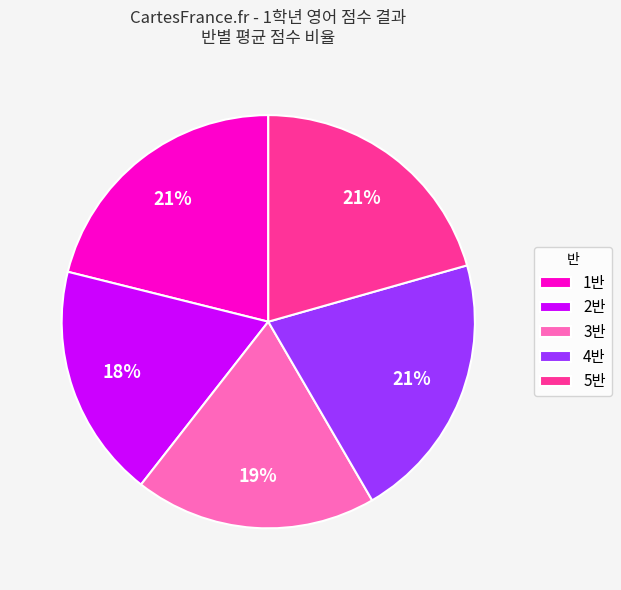

To the nearest percent, what percentage of the pie is 5반?

21%